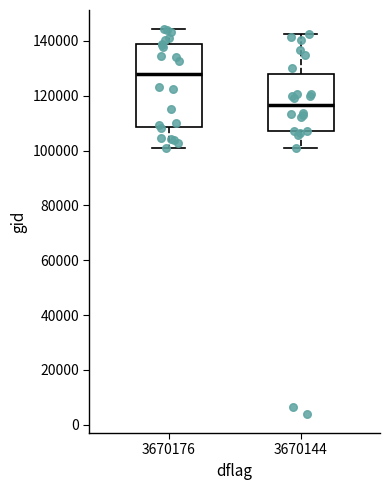

Which box's median line is the lowest?

3670144